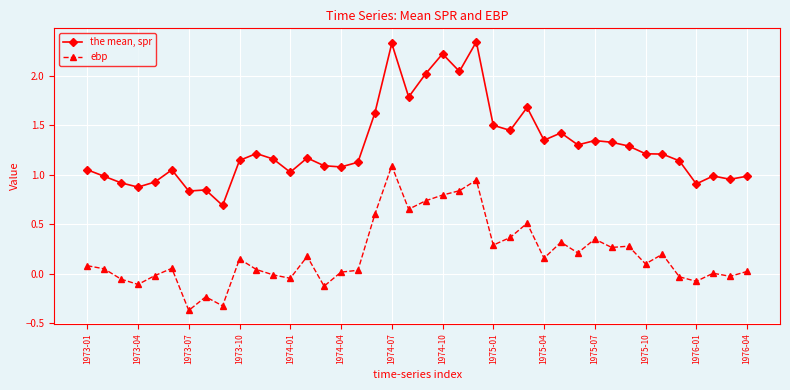

What is the sum of all ebp values?

8.0